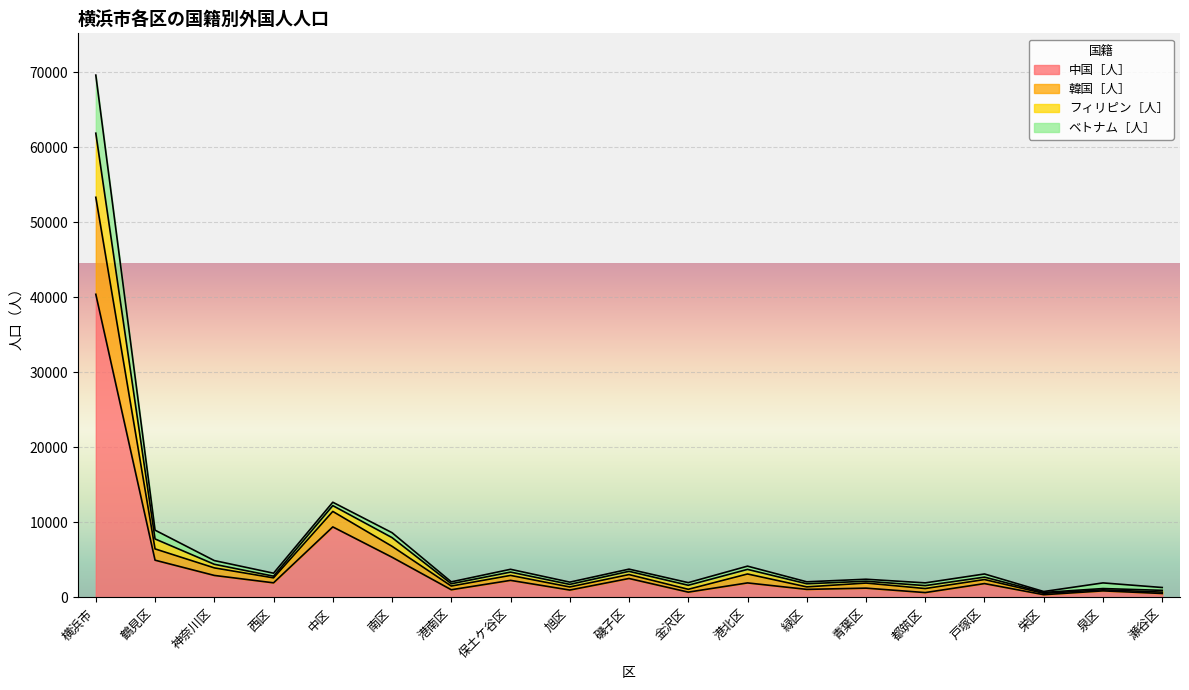

The 中国［人］ series shows 1835 at 戸塚区. True or false?

True